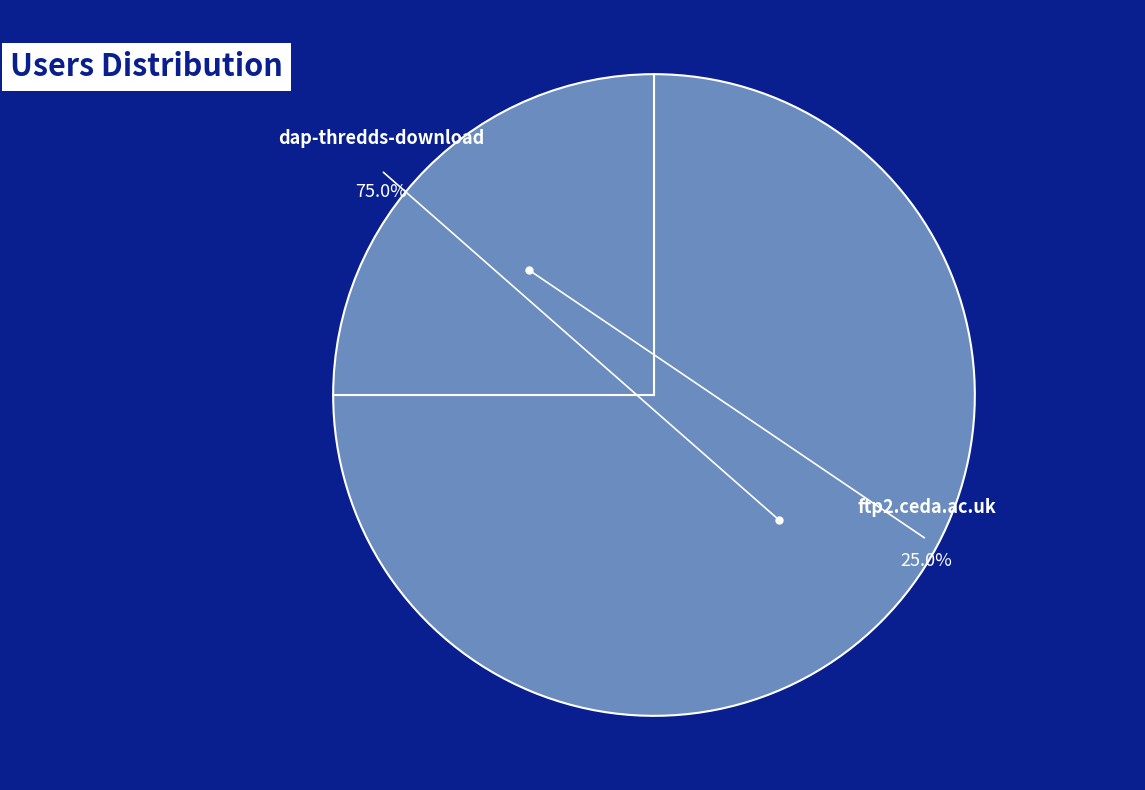

What percentage is the dap-thredds-download slice, to the nearest percent?

75%